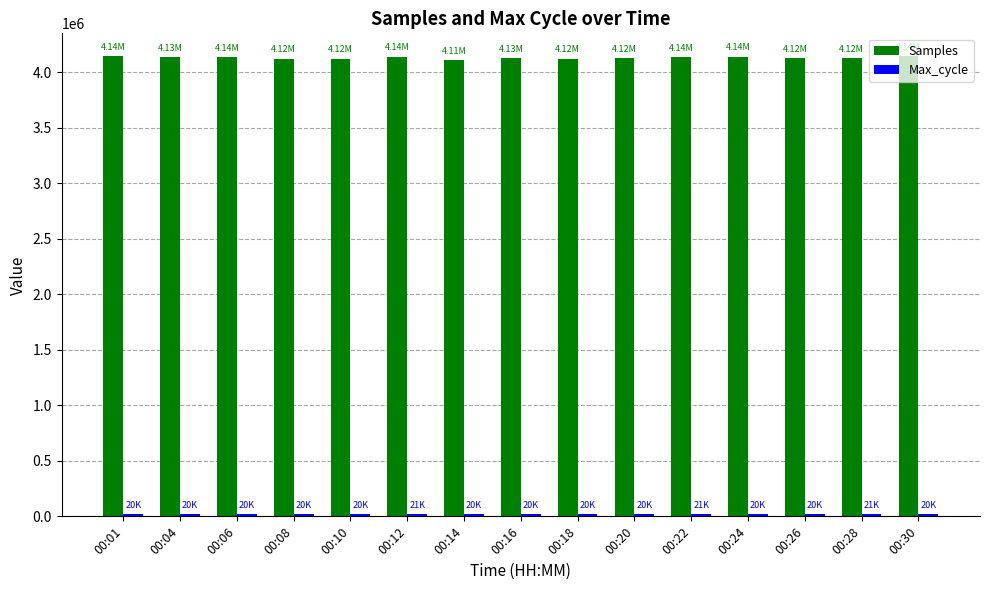

Which series has the largest total across all categories?

Samples